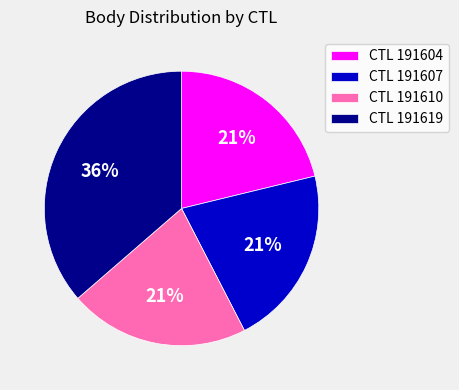

Count the number of slices in the pie.

4